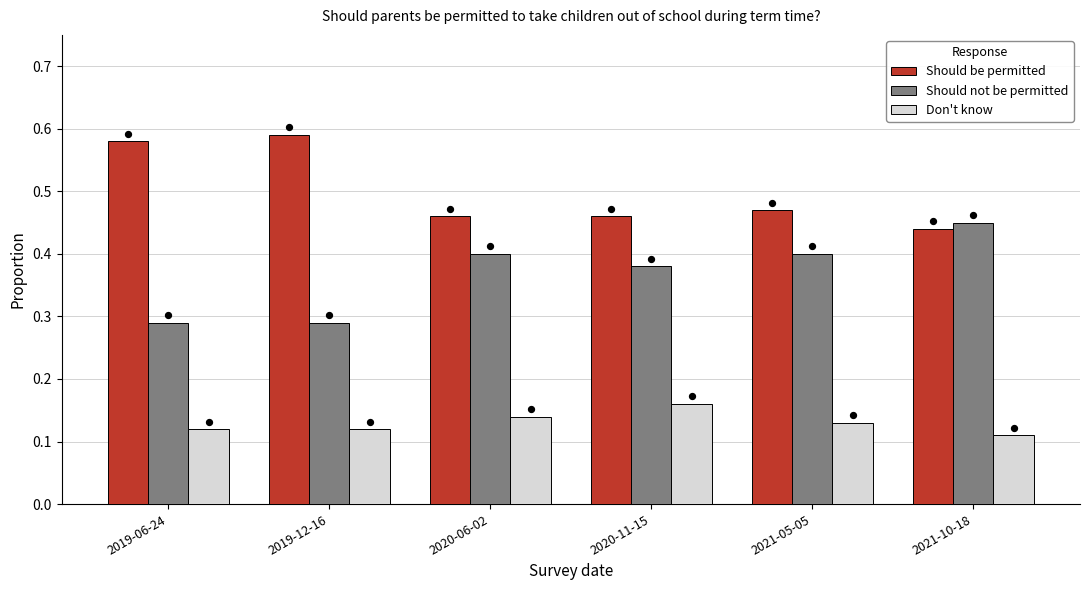

Which series reaches the minimum Y coordinate?

Don't know